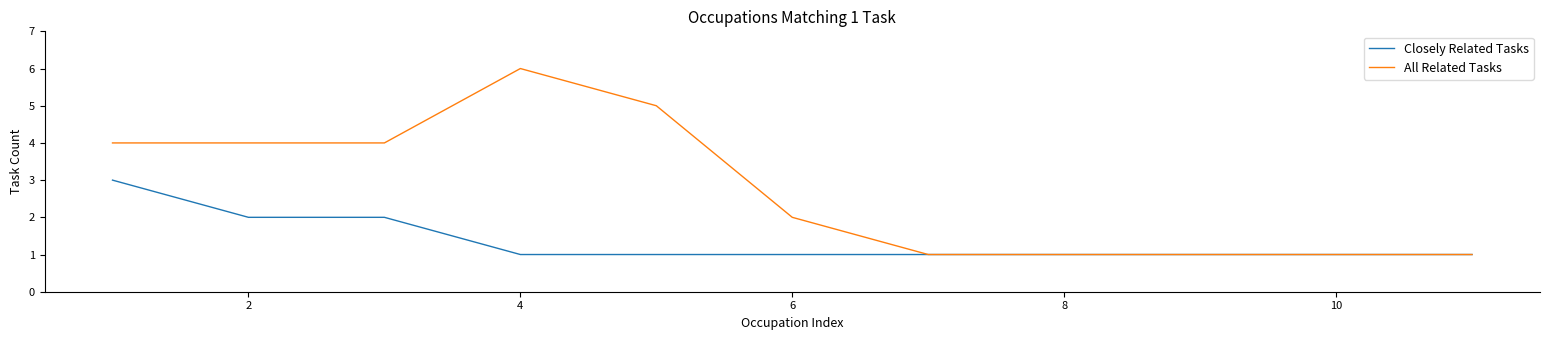

Does the chart display data point markers on the line(s)?

No